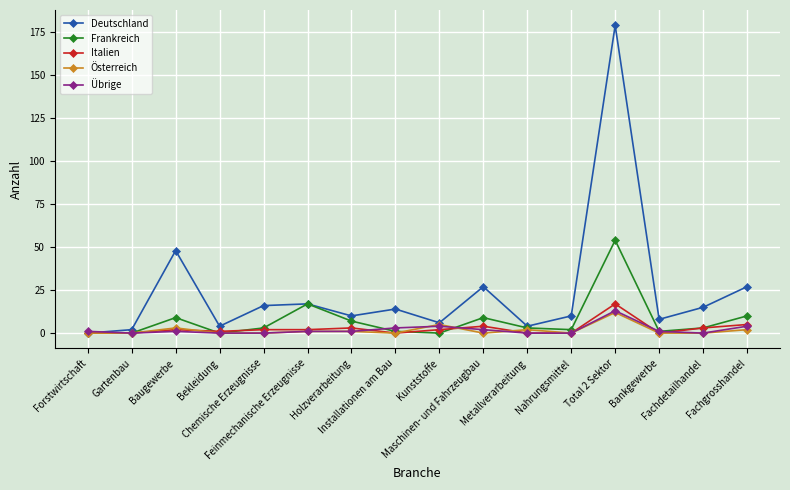

What is the highest value of the Übrige series?

13